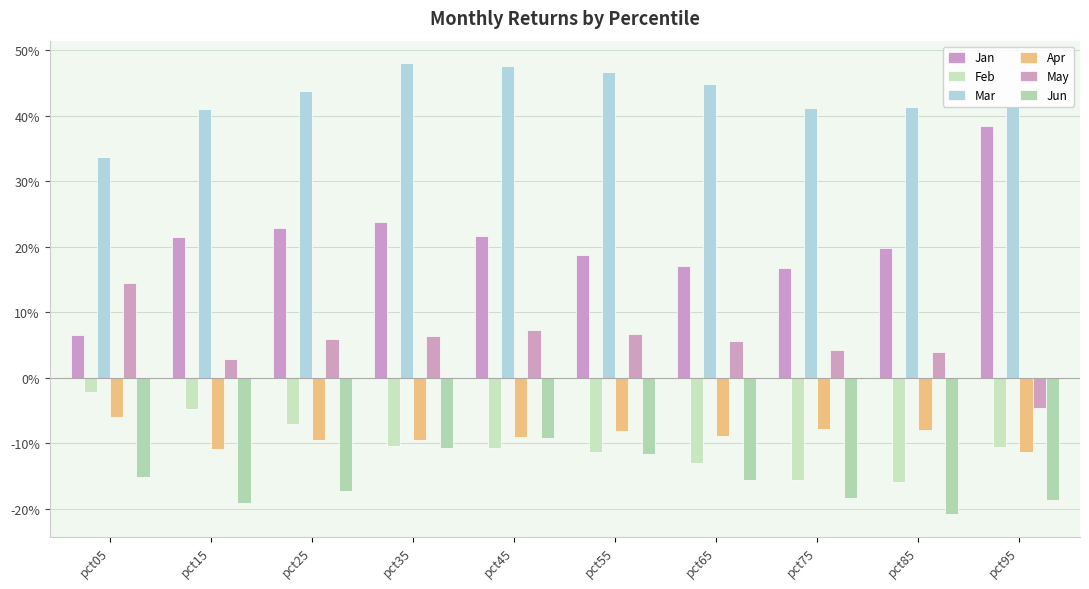

The value of Jan at pct75 is 0.2. True or false?

True